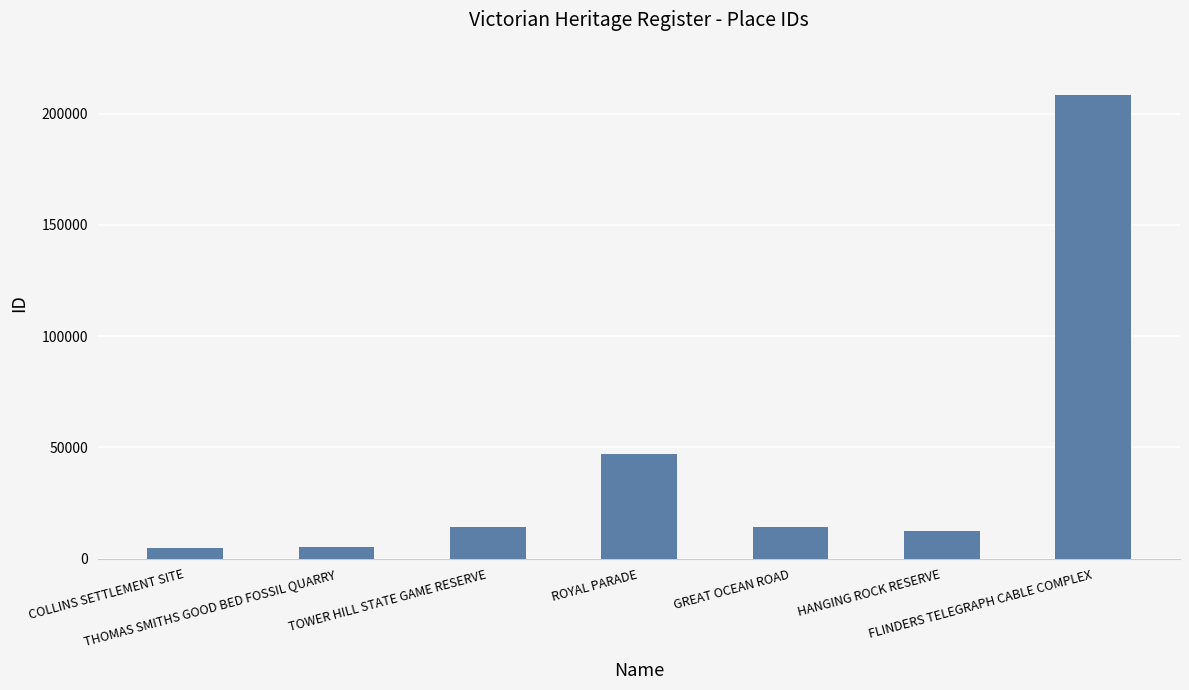

The value at GREAT OCEAN ROAD is 14228. True or false?

True